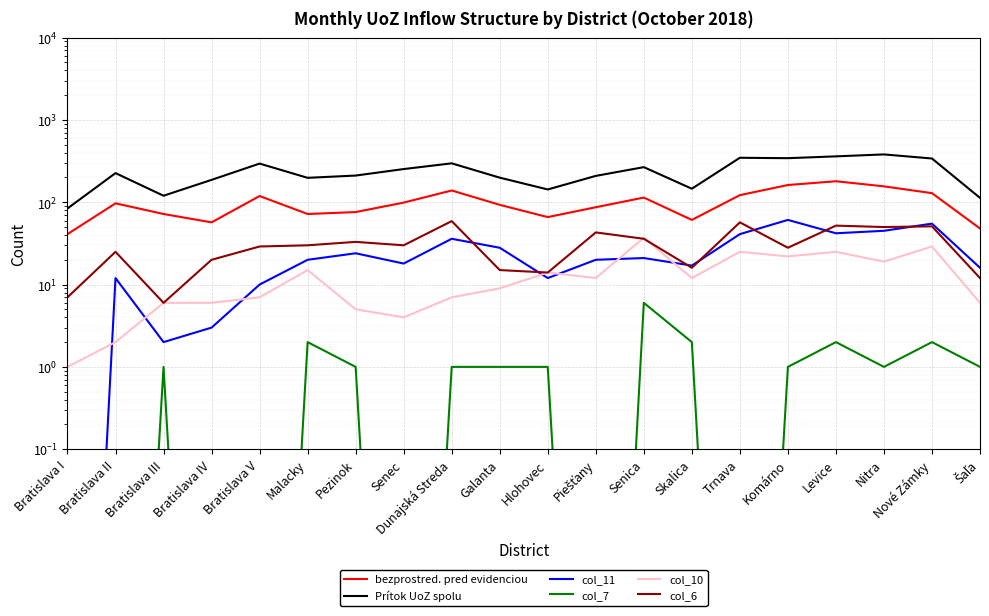

Is the value of col_11 at Bratislava V greater than the value of Prítok UoZ spolu at Skalica?

No